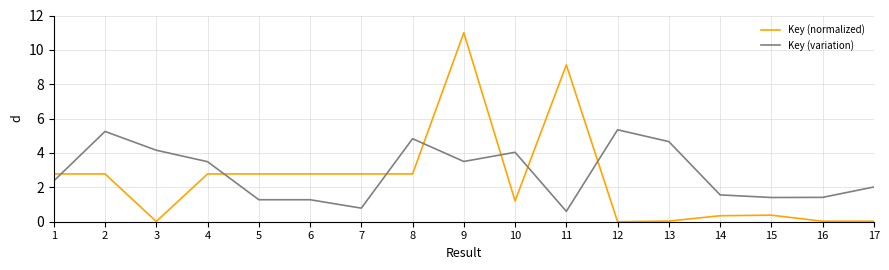

At which category is the sum across all series the highest?

9